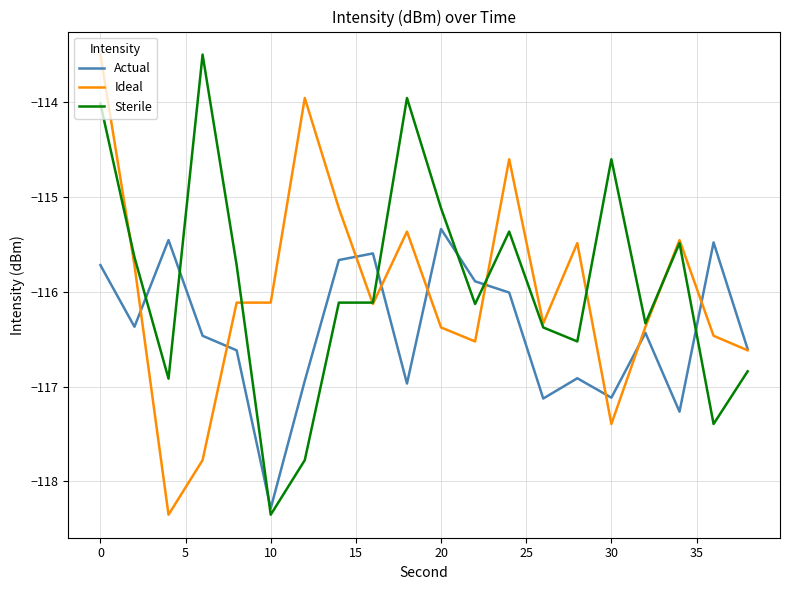

Reading left to right, transcribe all the data shown in this chart.

Actual: -115.7	-116.4	-115.5	-116.5	-116.6	-118.3	-116.9	-115.7	-115.6	-117.0	-115.3	-115.9	-116.0	-117.1	-116.9	-117.1	-116.4	-117.3	-115.5	-116.6
Ideal: -113.5	-115.7	-118.4	-117.8	-116.1	-116.1	-114.0	-115.1	-116.1	-115.4	-116.4	-116.5	-114.6	-116.3	-115.5	-117.4	-116.4	-115.5	-116.5	-116.6
Sterile: -114.0	-115.6	-116.9	-113.5	-115.7	-118.4	-117.8	-116.1	-116.1	-114.0	-115.1	-116.1	-115.4	-116.4	-116.5	-114.6	-116.3	-115.5	-117.4	-116.8